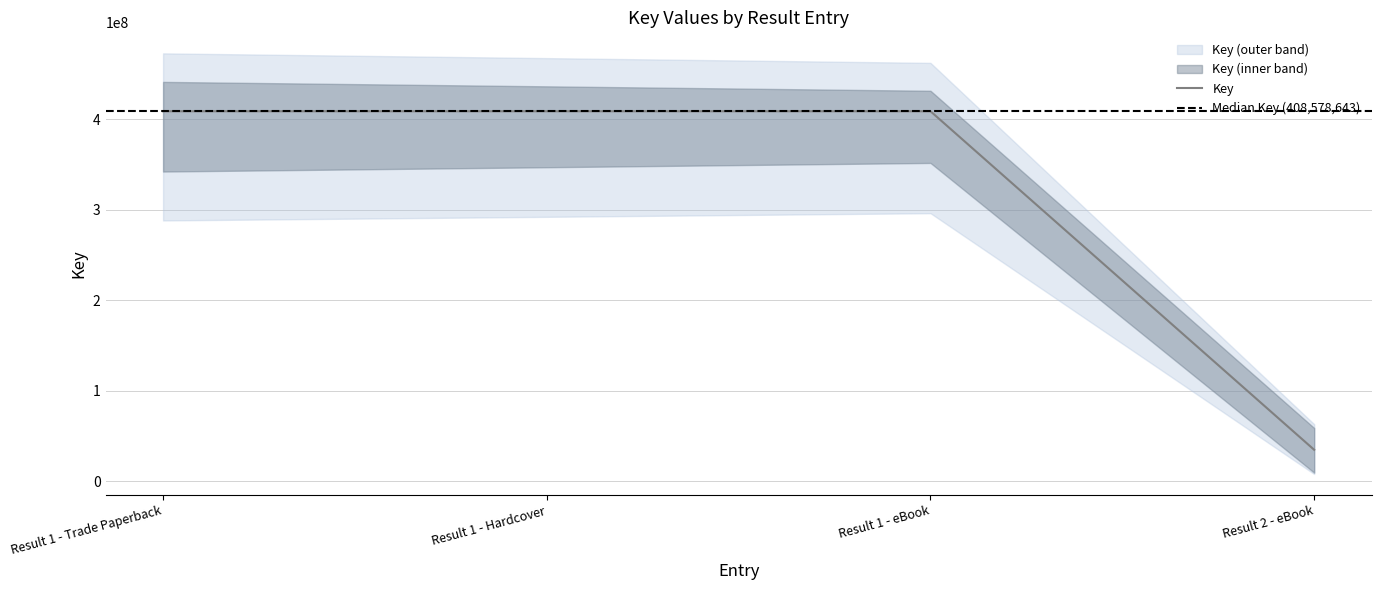

Between Result 2 - eBook and Result 1 - eBook, which is larger?

Result 1 - eBook